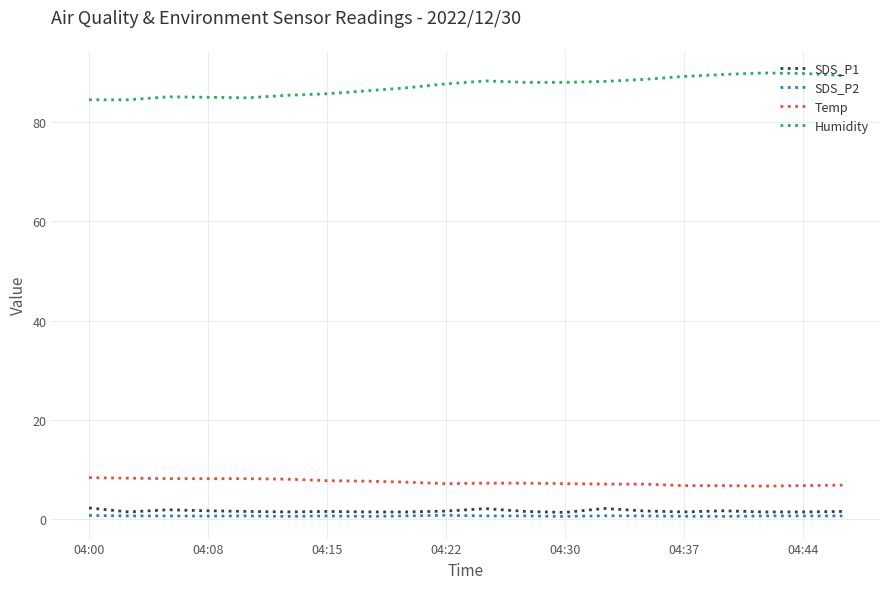

What are all the series names shown in the legend?

SDS_P1, SDS_P2, Temp, Humidity